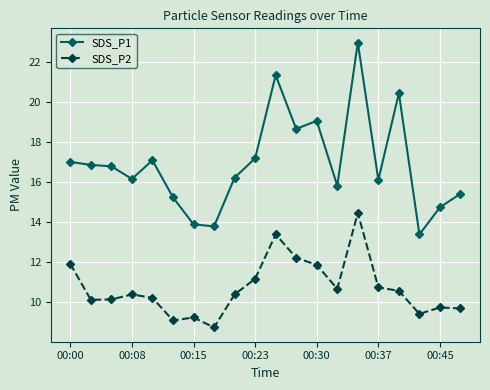

List the series in order of their overall mean, highest first.

SDS_P1, SDS_P2